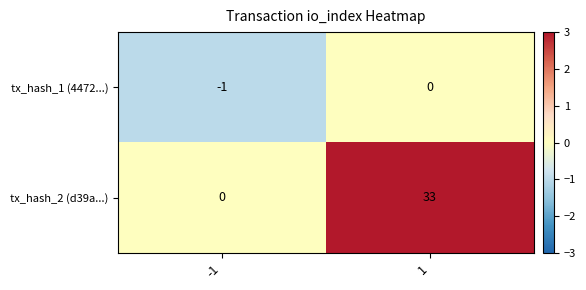

How many values in the tx_hash_1 (4472...) series are below 0?

1